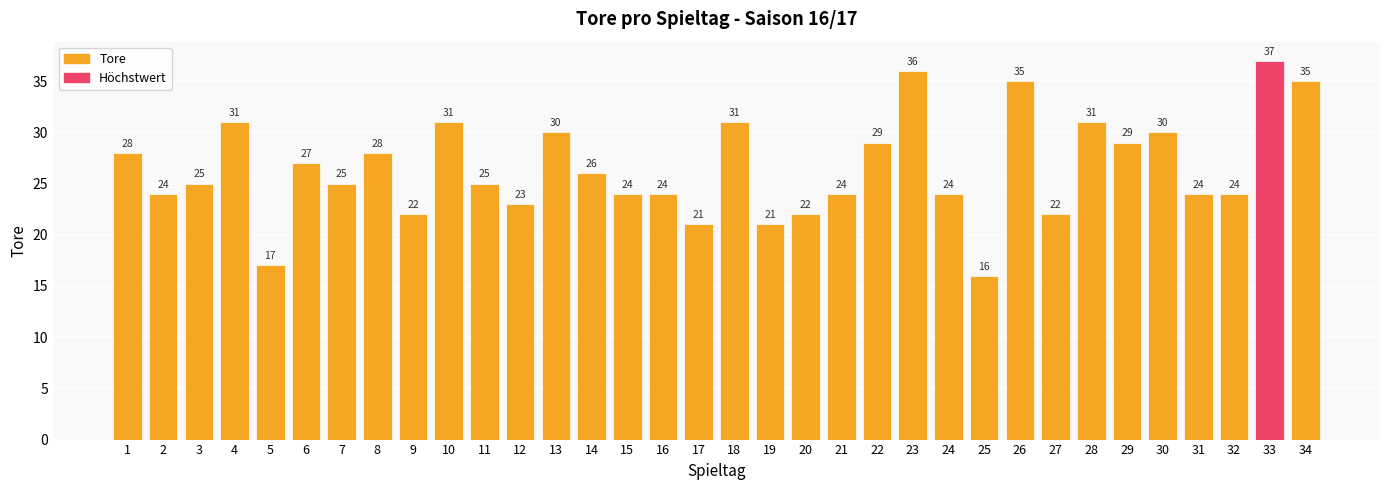

What is the difference between the maximum and minimum values?

21